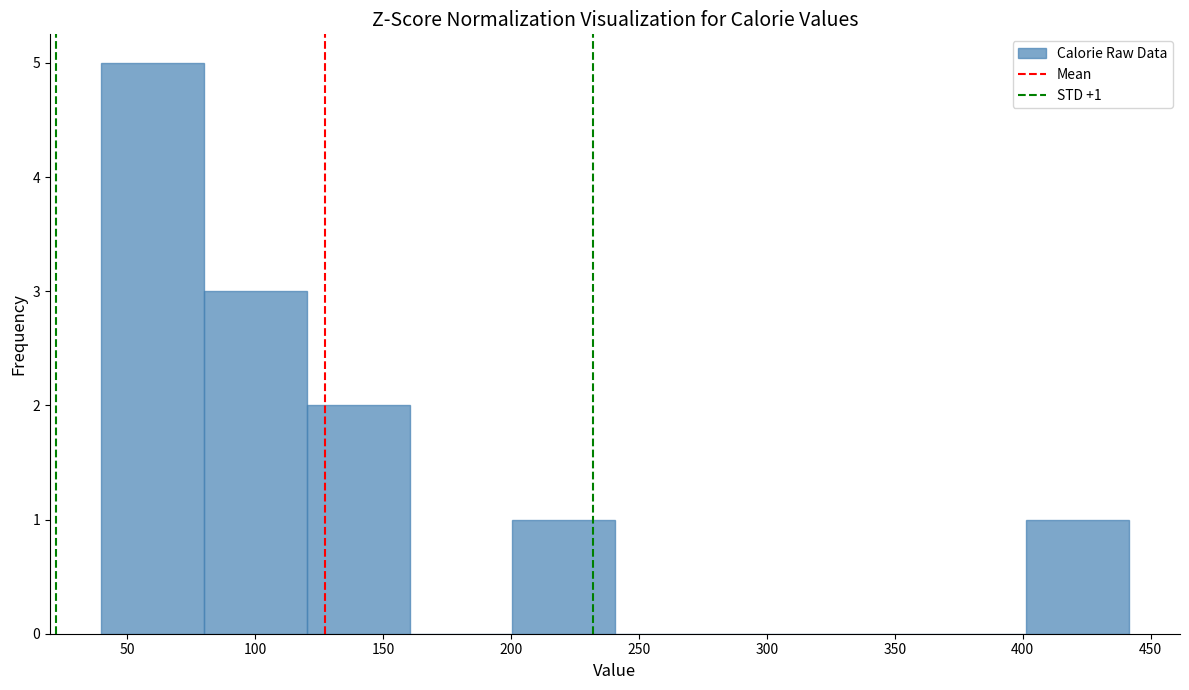

Which range on the x-axis has the tallest bar?

40 to 80